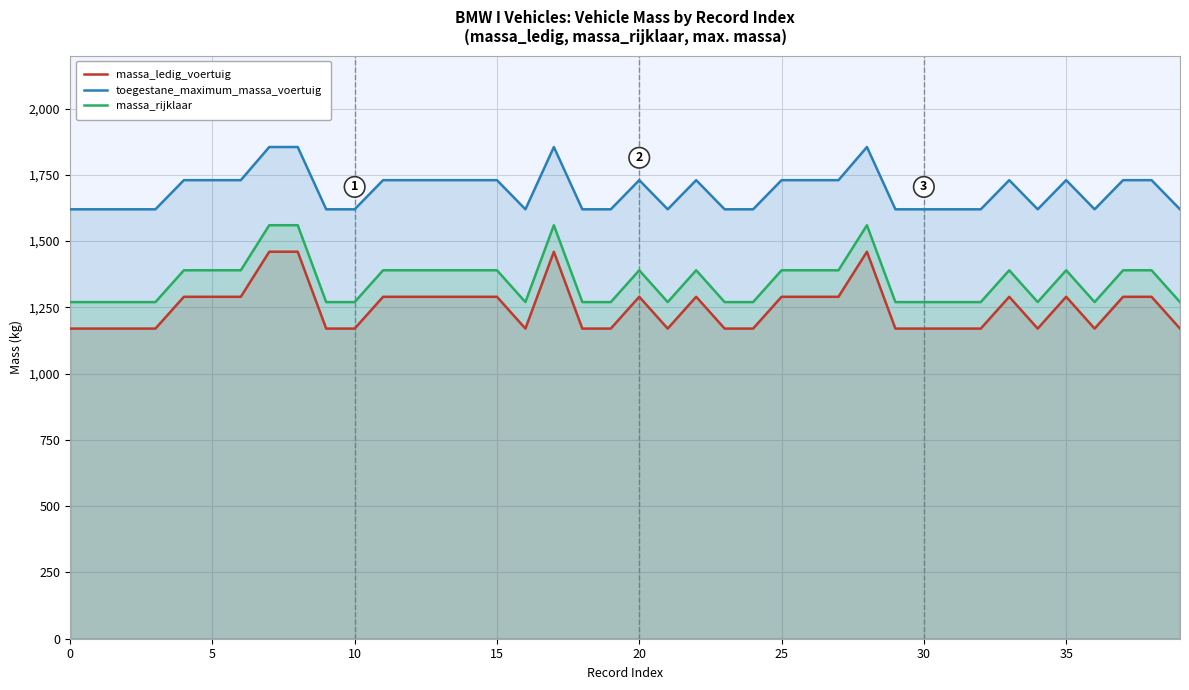

What is the difference between the second highest and minimum values in the massa_ledig_voertuig series?

290